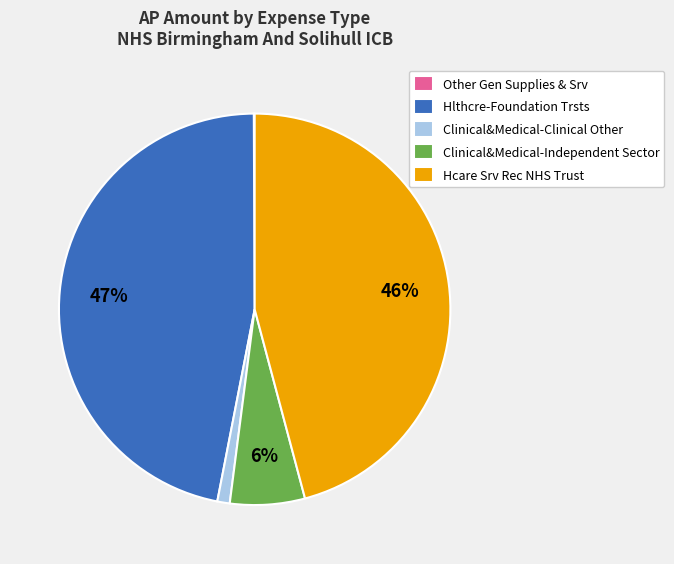

Is Hcare Srv Rec NHS Trust the majority of the pie?

No